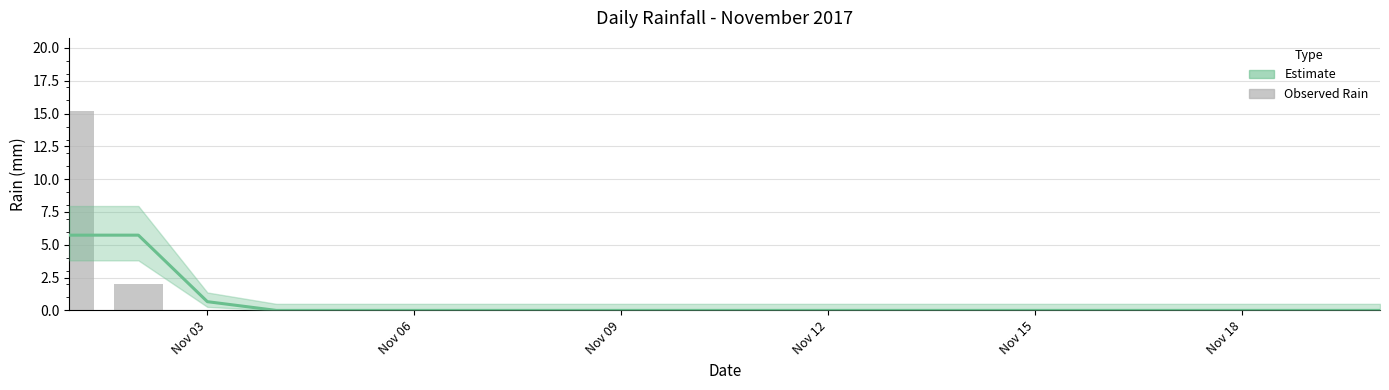

What is the sum of all values?

17.2